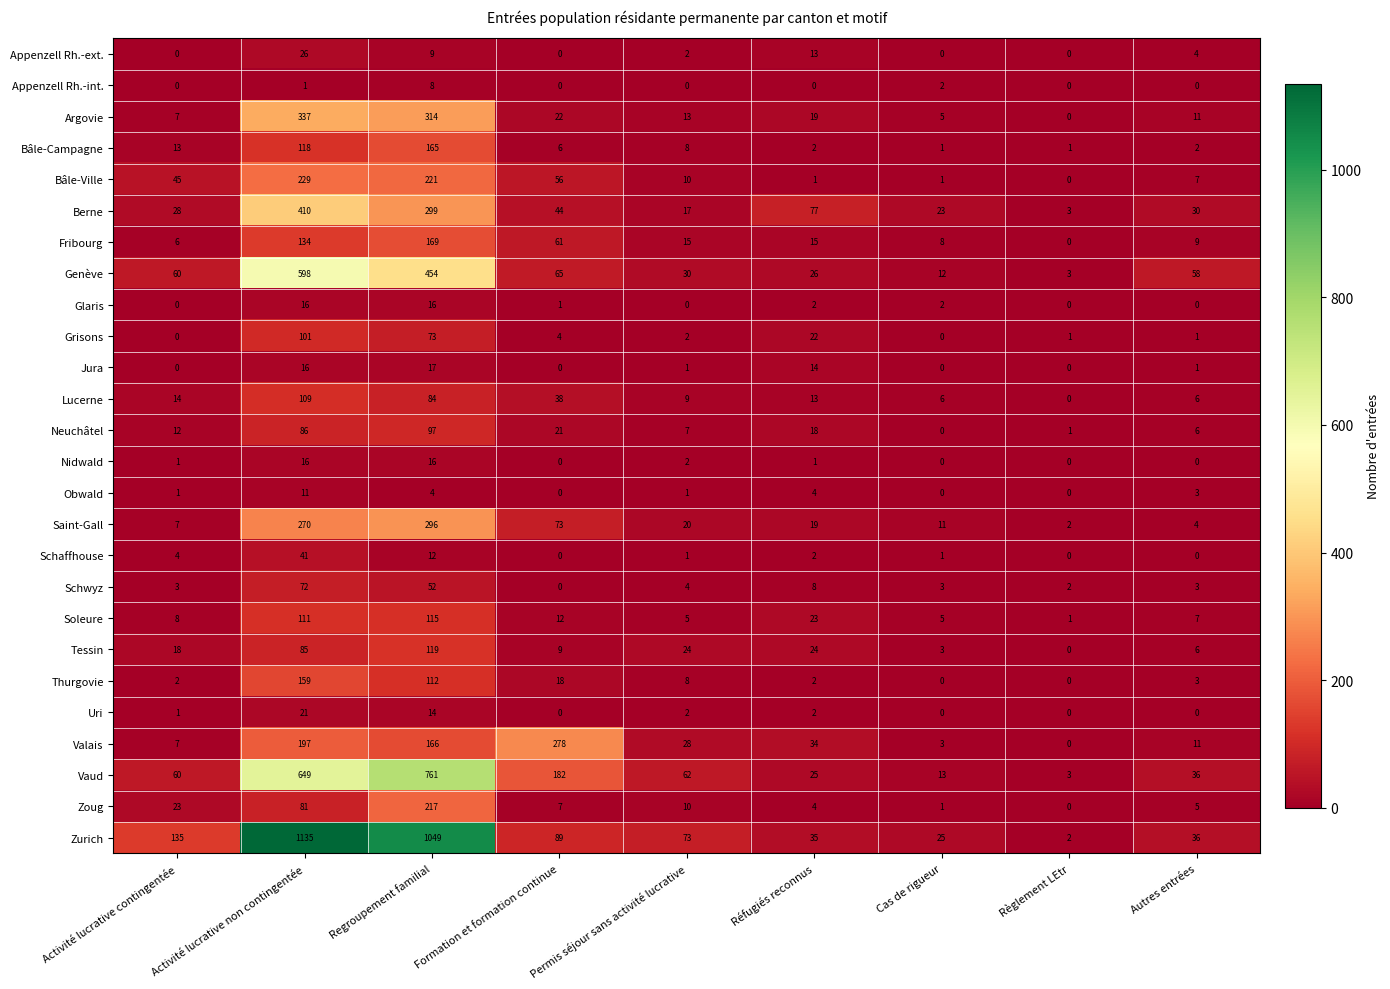

The value of Grisons at Formation et formation continue is 3. True or false?

False